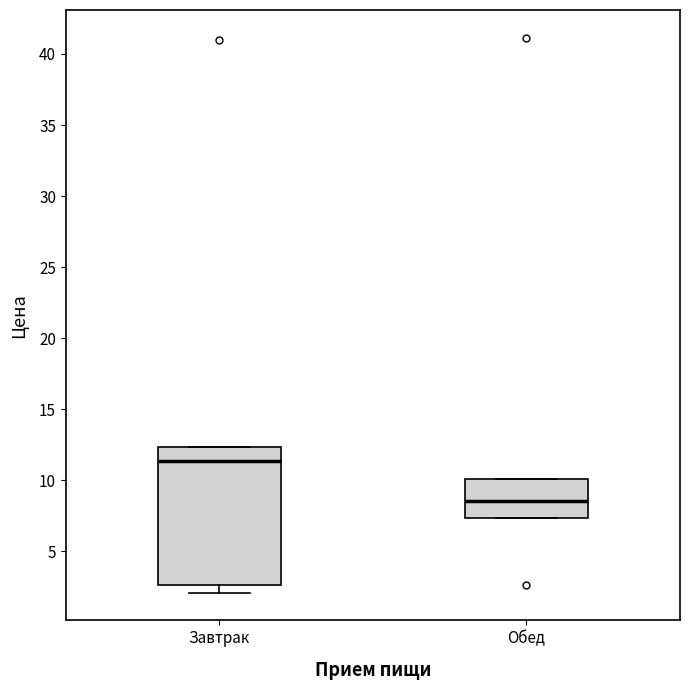

Reading left to right, read every box against the y-axis: the position of its median line, the range the box covers, and the ends of its whiskers. The values are not printed on the chart, so give them approximately, as read against the axis.

Завтрак: median 11.5, box 2.5 to 12.5, whiskers 2.0 to 12.5
Обед: median 8.5, box 7.5 to 10.0, whiskers 7.5 to 10.0